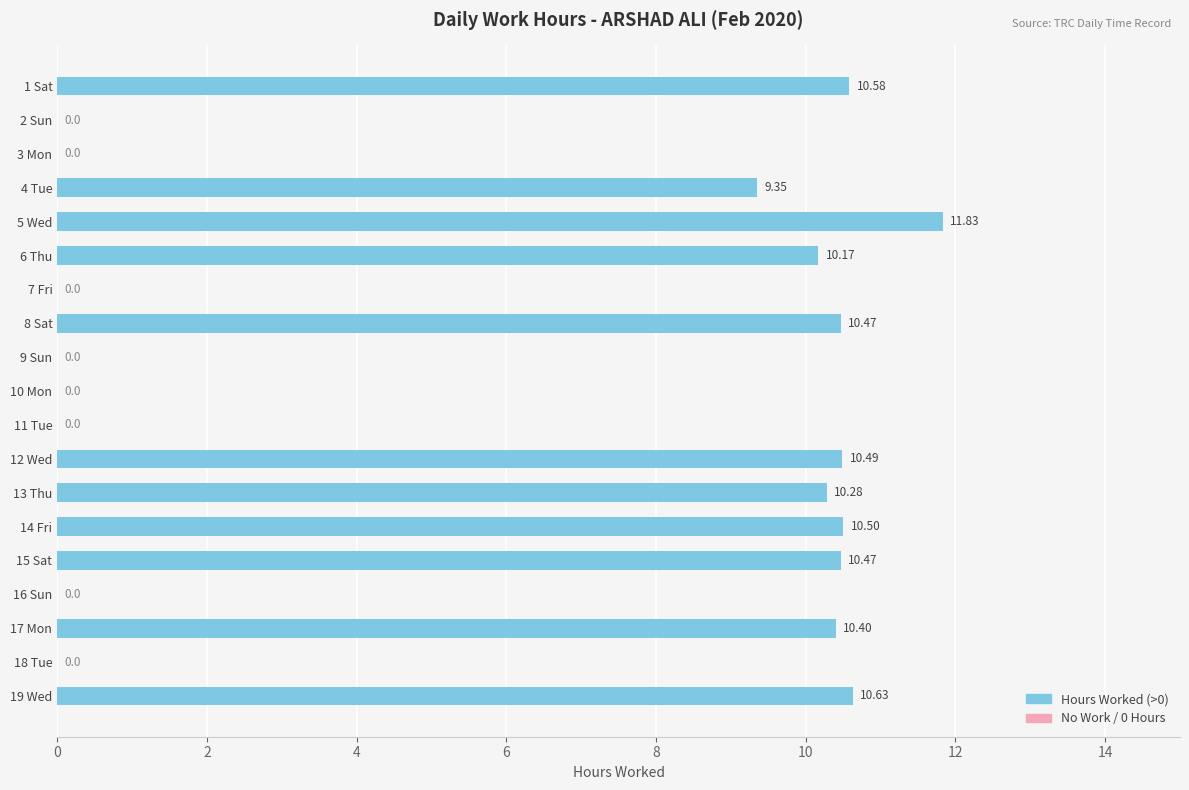

What is the sum of all values?

115.2